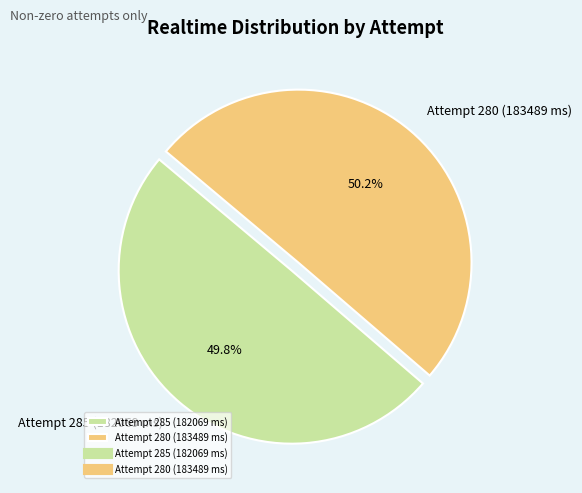

To the nearest percent, what is the combined percentage of Attempt 285 (182069 ms) and Attempt 280 (183489 ms)?

100%